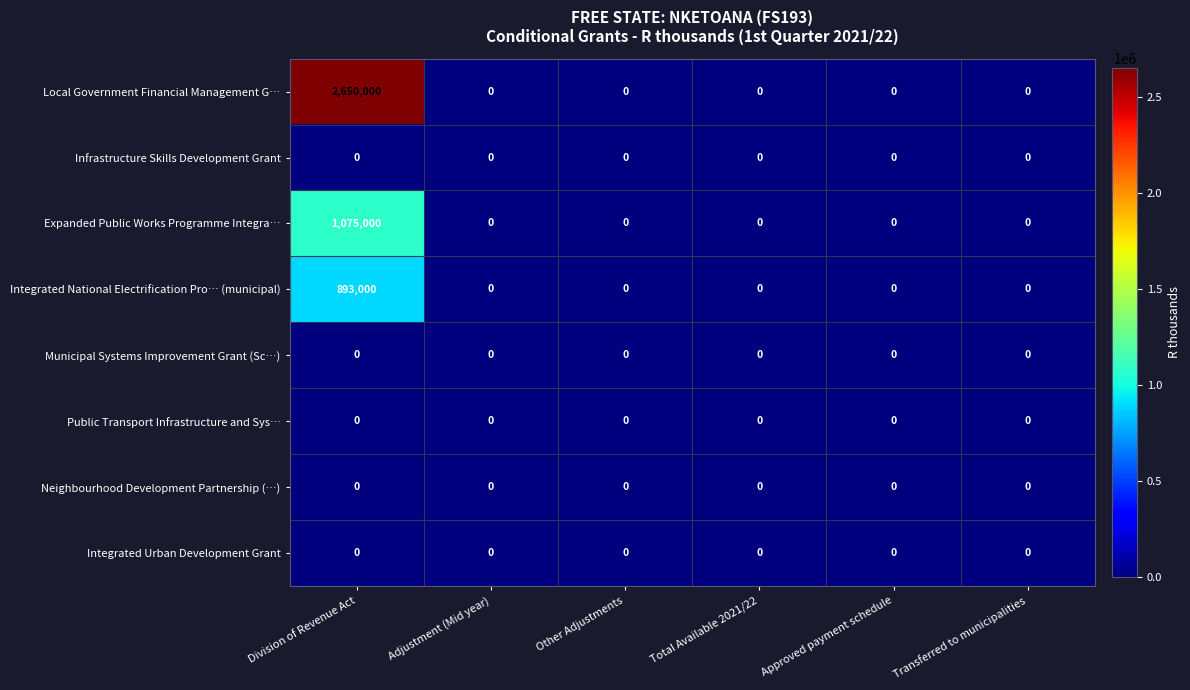

Which series has the widest spread of values?

Local Government Financial Management G…